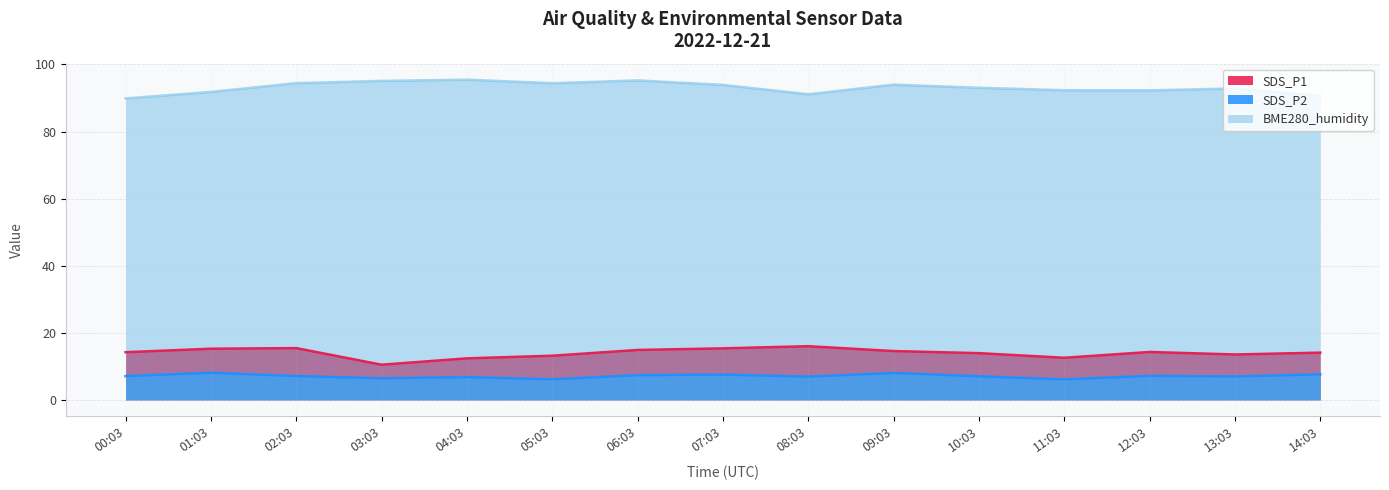

At 08:03, list the series in order from largest to smallest.

BME280_humidity, SDS_P1, SDS_P2